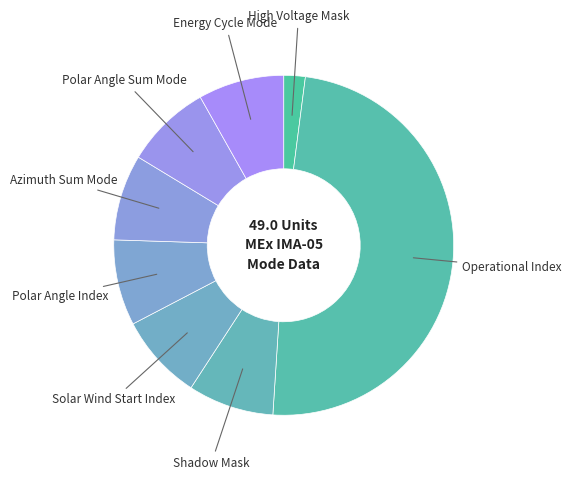

How many slices are in this pie chart?

8